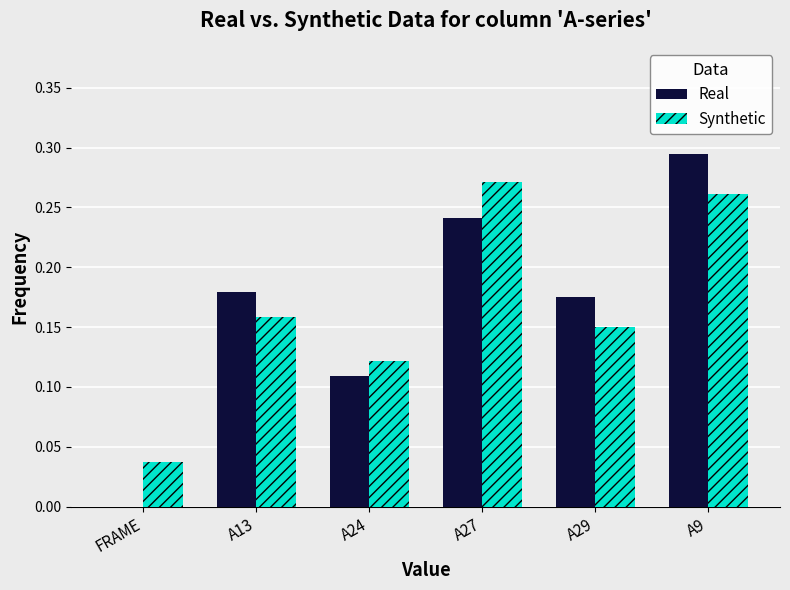

Which category has the highest value in the Real series?

A9